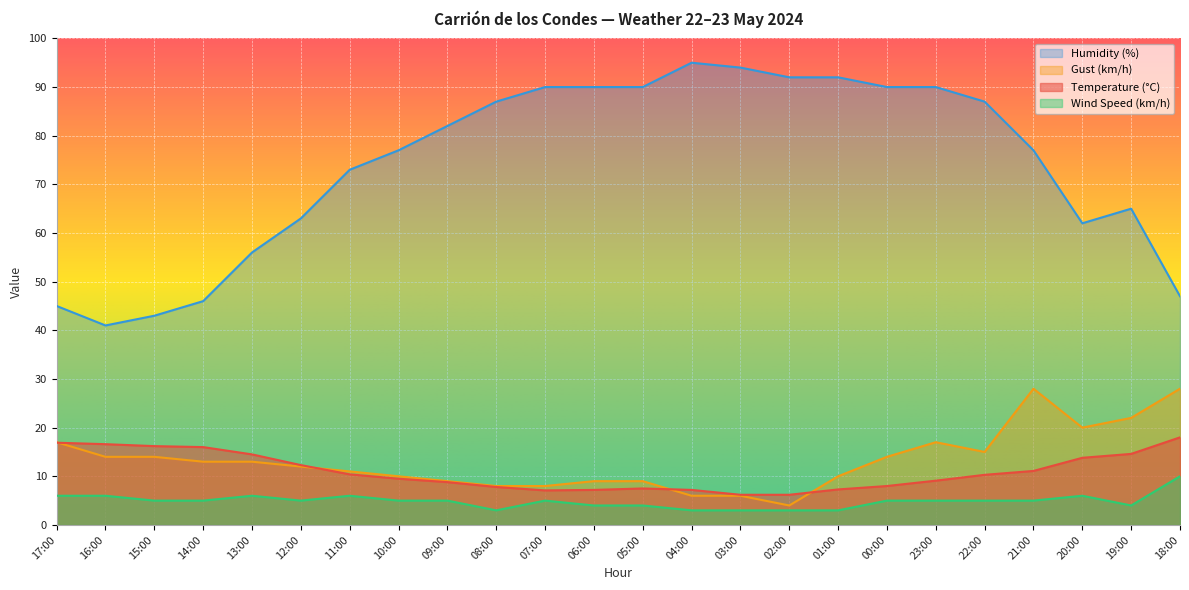

True or false: Wind Speed (km/h) has a value of 6.0 at 17:00.

True